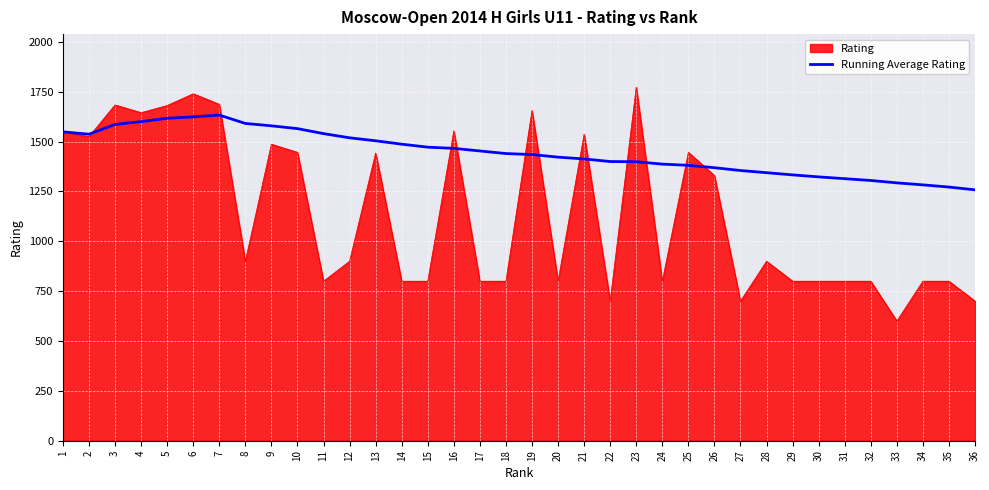

What is the spread (max minus min) of values at 13?

61